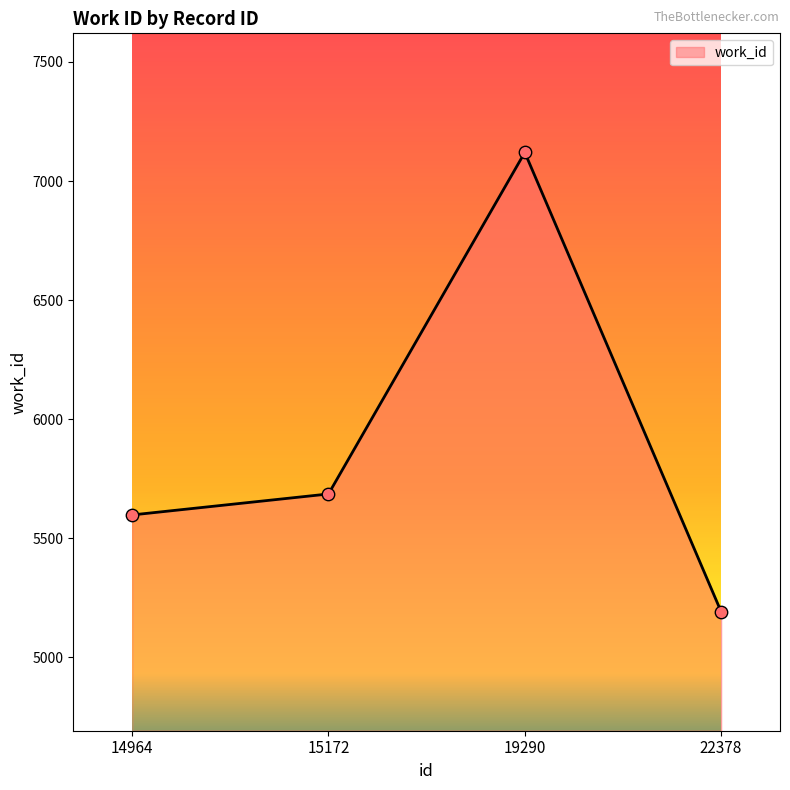

Between 14964 and 19290, which is larger?

19290